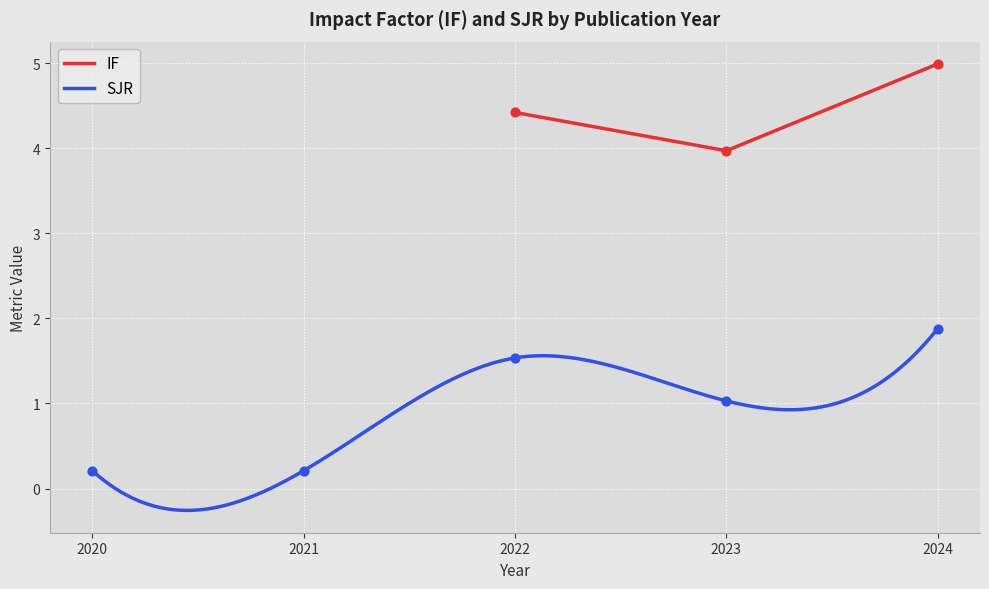

At which category is the sum across all series the highest?

2024